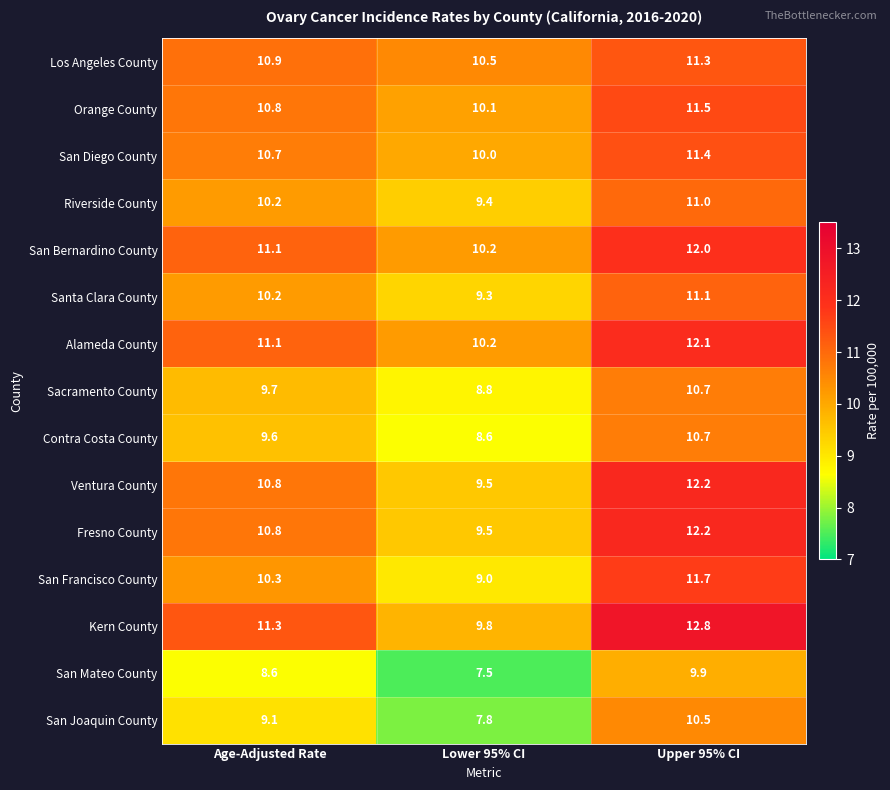

What is the sum of the Alameda County values at Upper 95% CI and Age-Adjusted Rate?

23.2